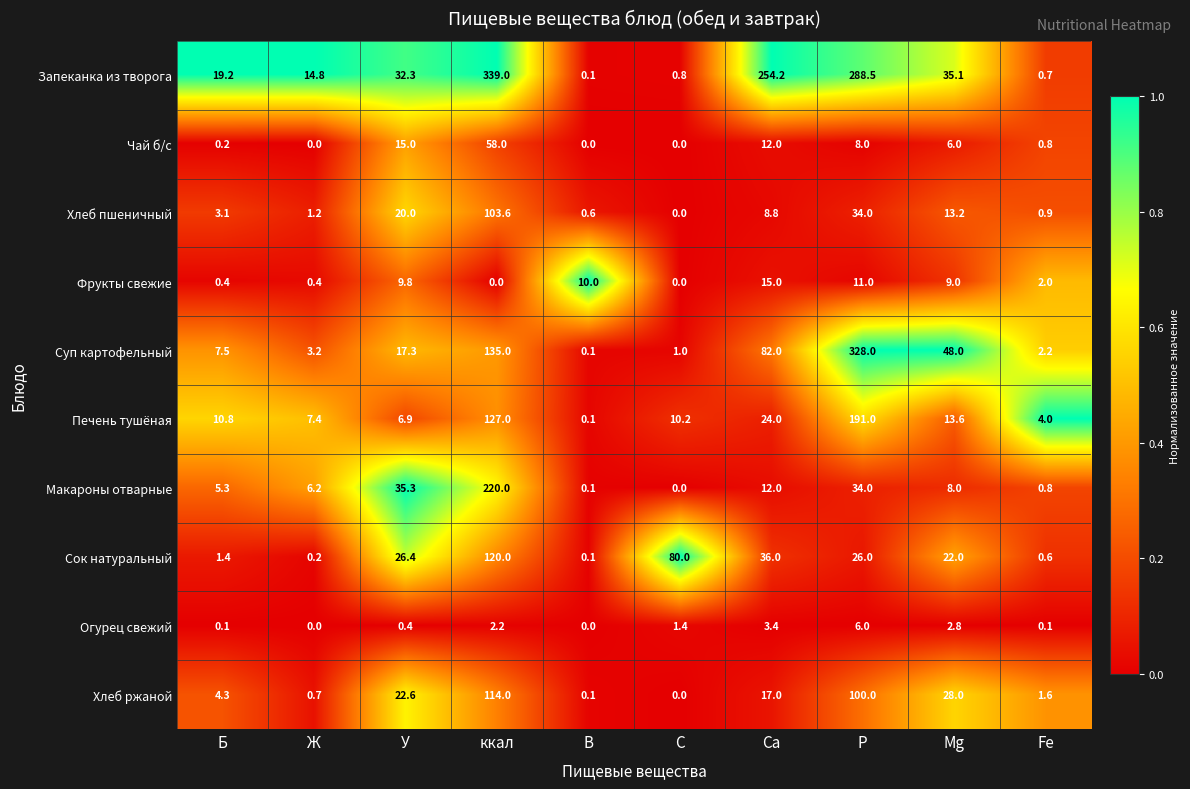

What is the difference between the highest and lowest values at С?

80.0